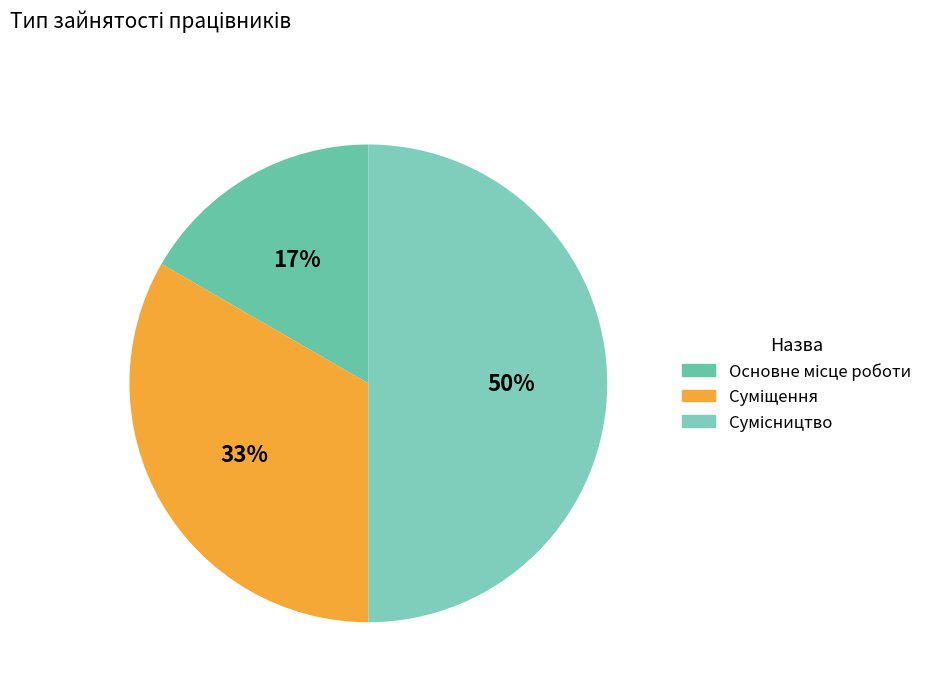

To the nearest percent, what is the difference between the largest and smallest slice percentages?

33%